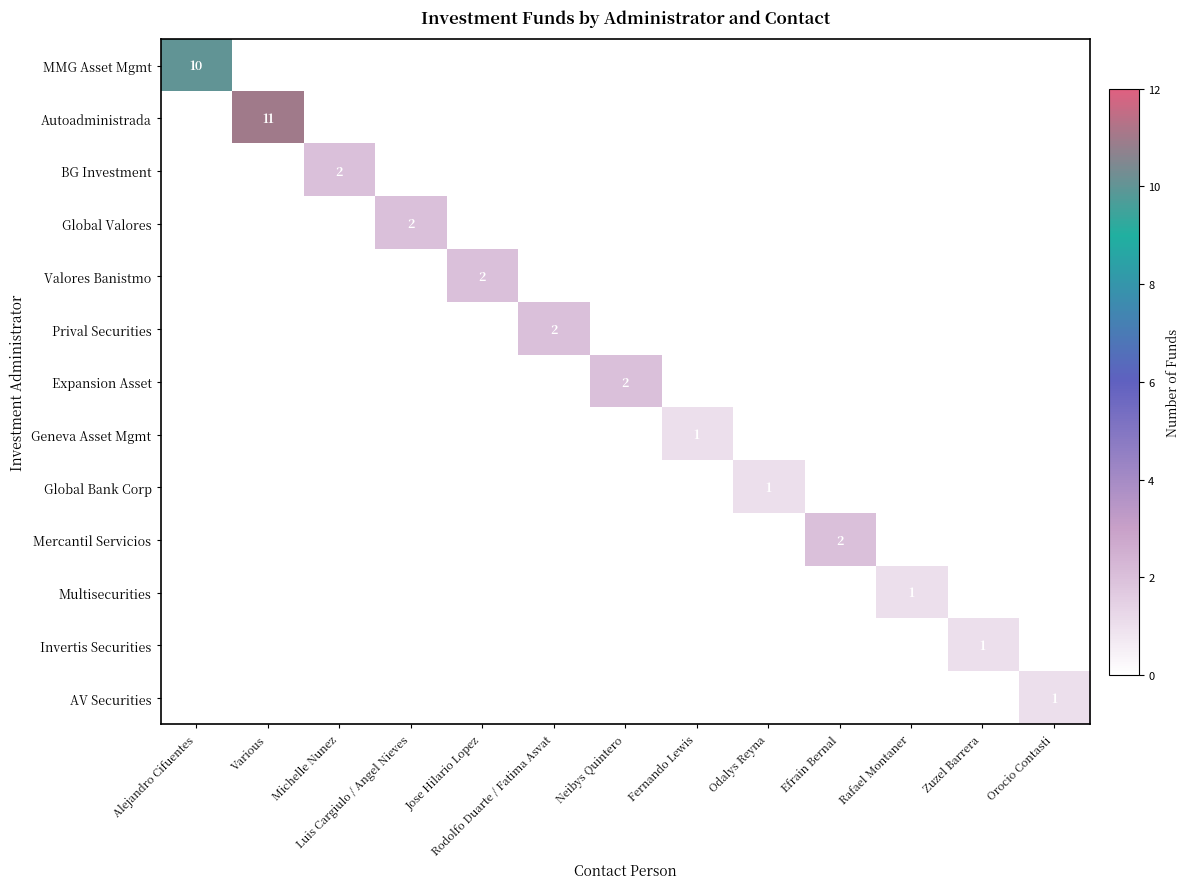

Which series changed the most between Various and Fernando Lewis?

Autoadministrada